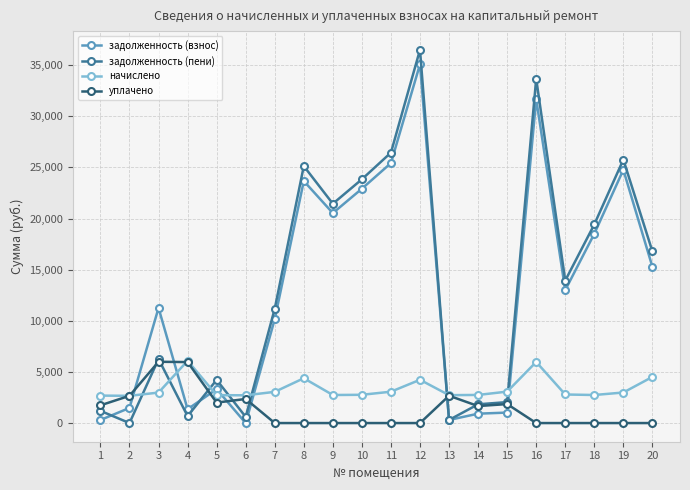

What is the maximum value for уплачено?

5994.7